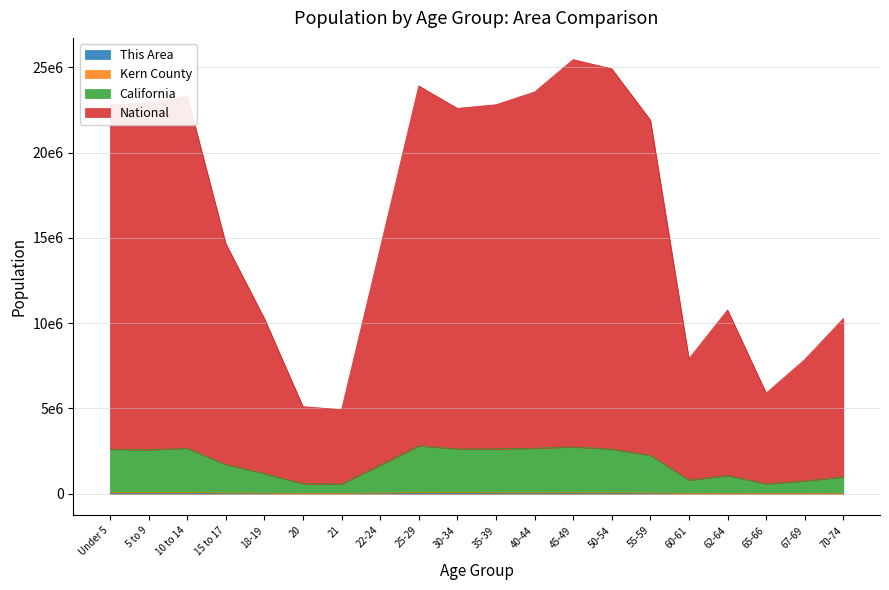

What is the difference between the second highest and minimum values in the California series?

2176995